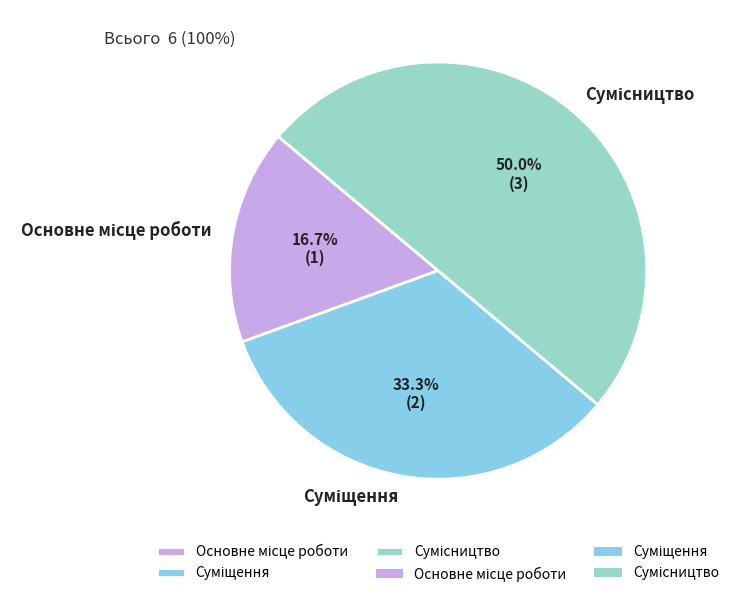

Count the number of slices in the pie.

3